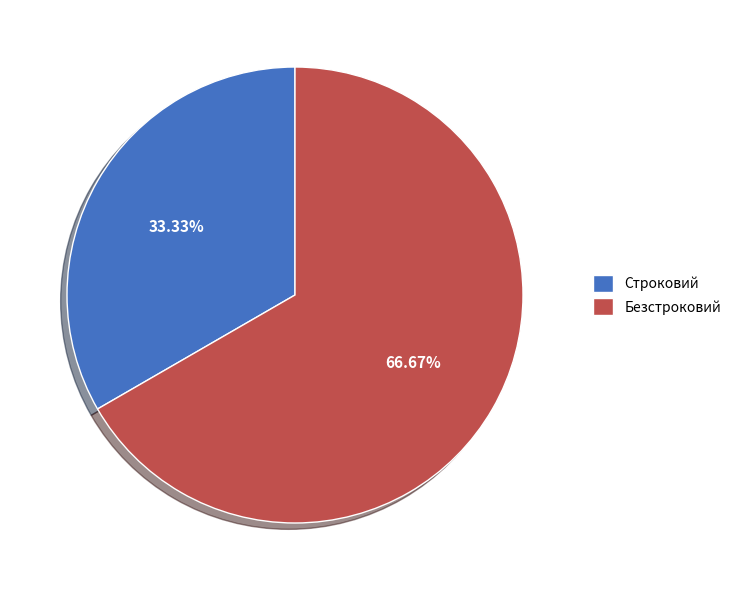

Does Безстроковий represent more than half of the total?

Yes